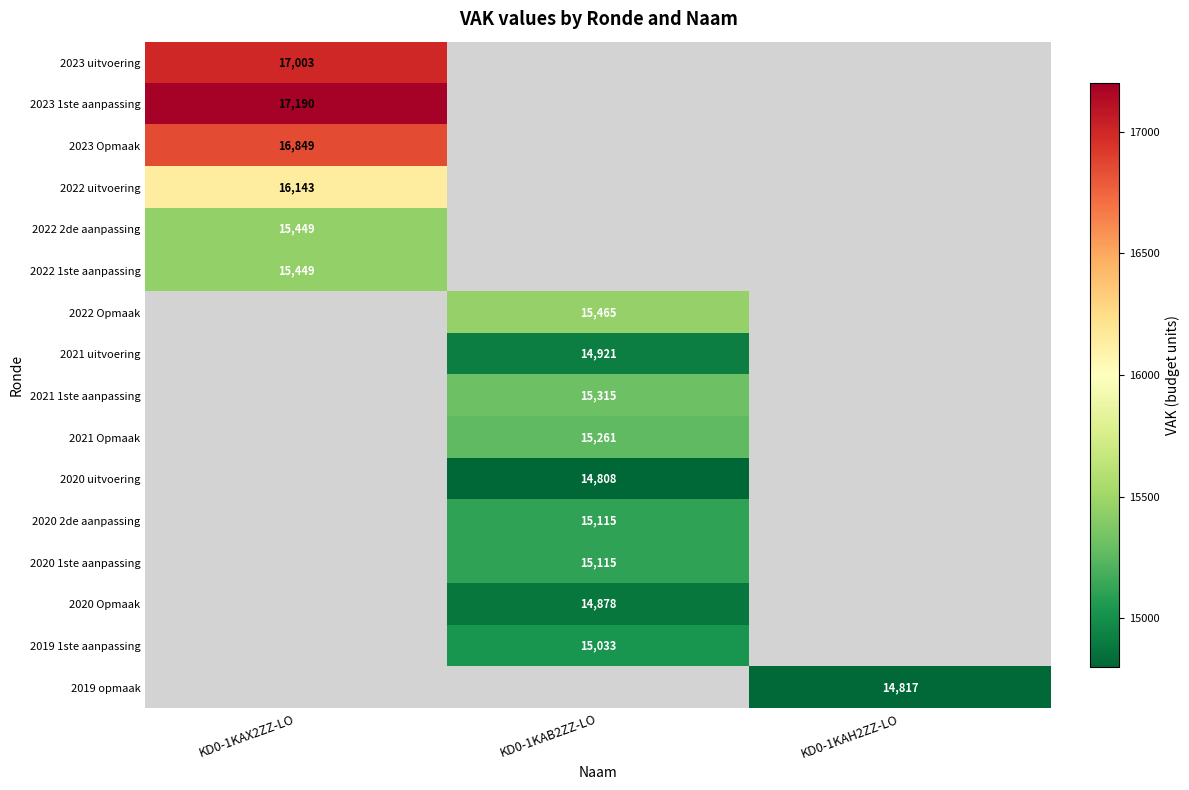

At how many categories does at least one series exceed 15674?

1